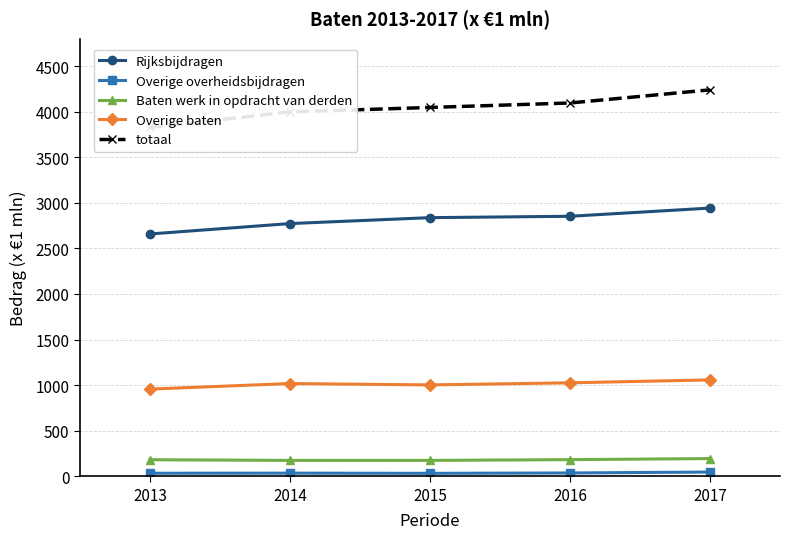

True or false: Baten werk in opdracht van derden has more than 0 points higher than both neighbors.

False